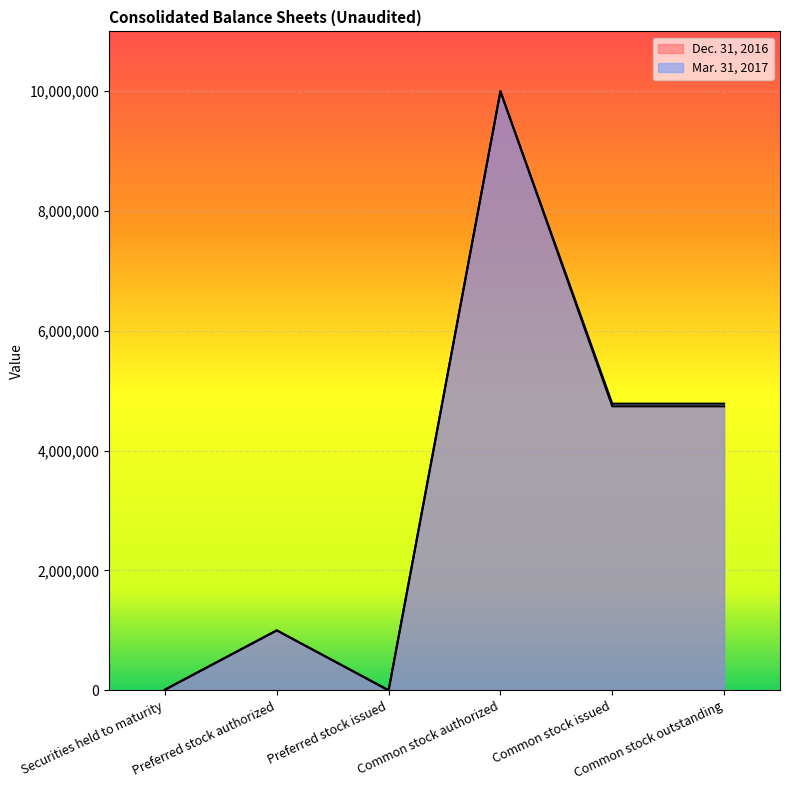

At Common stock authorized, list the series in order from largest to smallest.

Mar. 31, 2017, Dec. 31, 2016